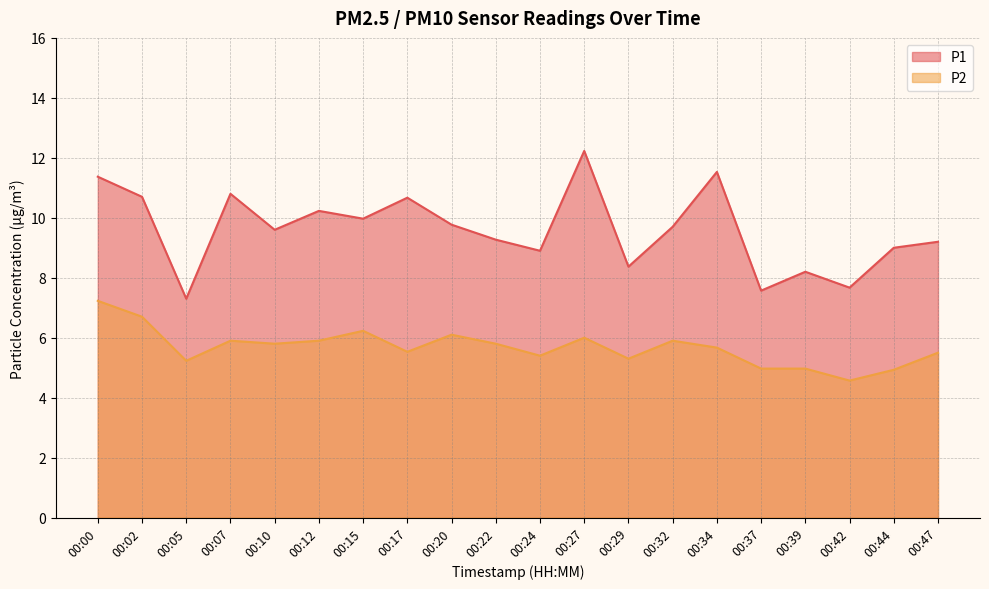

Which series has the largest total across all categories?

P1